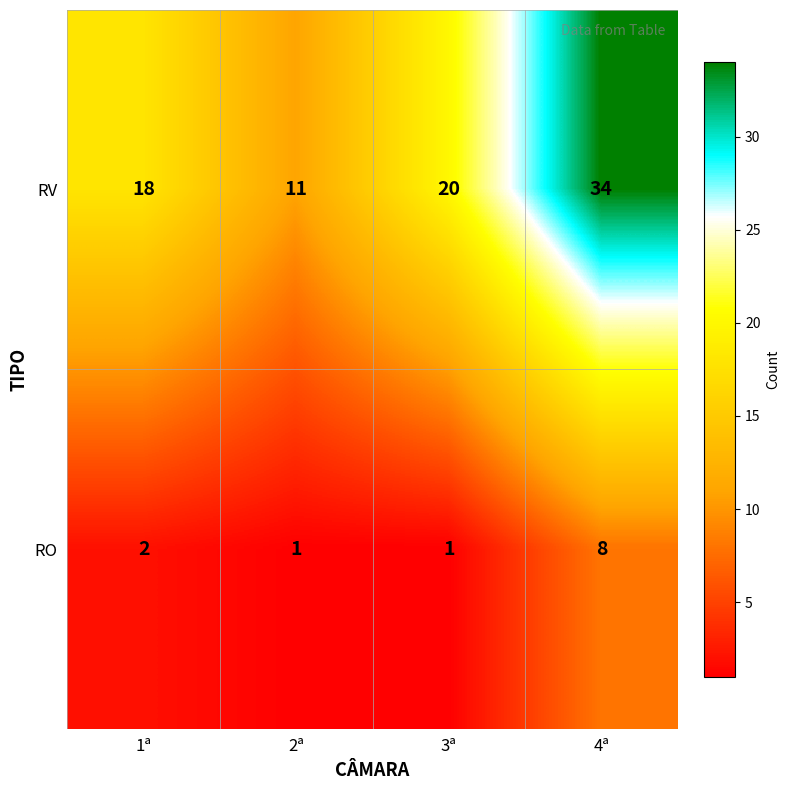

How many series are shown in this chart?

2